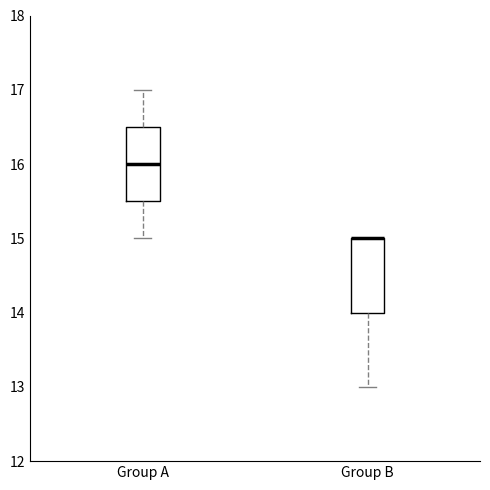

Reading left to right, transcribe this box plot: for each box, give where its median line is, the range the box spans, and where its two whiskers end, as read against the y-axis. The values are not printed on the chart, so give them approximately, as read against the axis.

Group A: median 16.0, box 15.5 to 16.5, whiskers 15.0 to 17.0
Group B: median 15.0 (drawn on the box's upper edge), box 14.0 to 15.0, whiskers 13.0 to 15.0